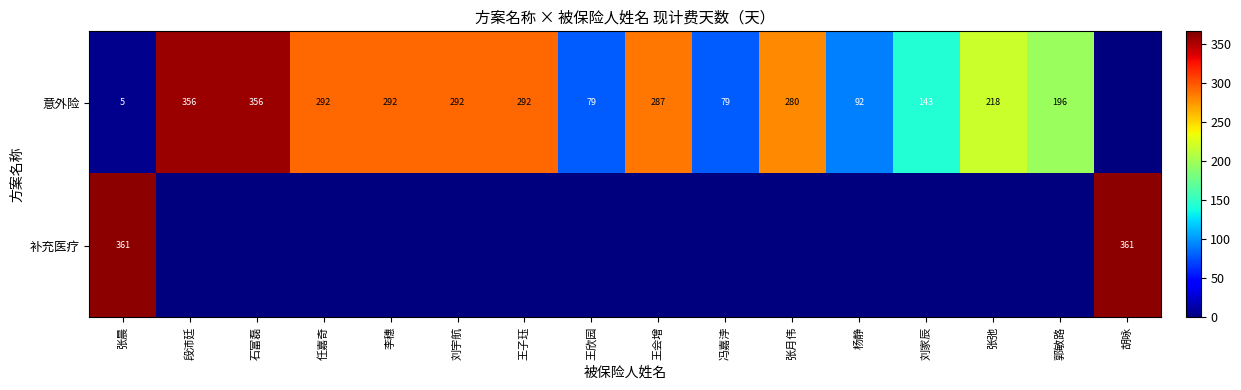

The value of 意外险 at 张晨 is 5. True or false?

True